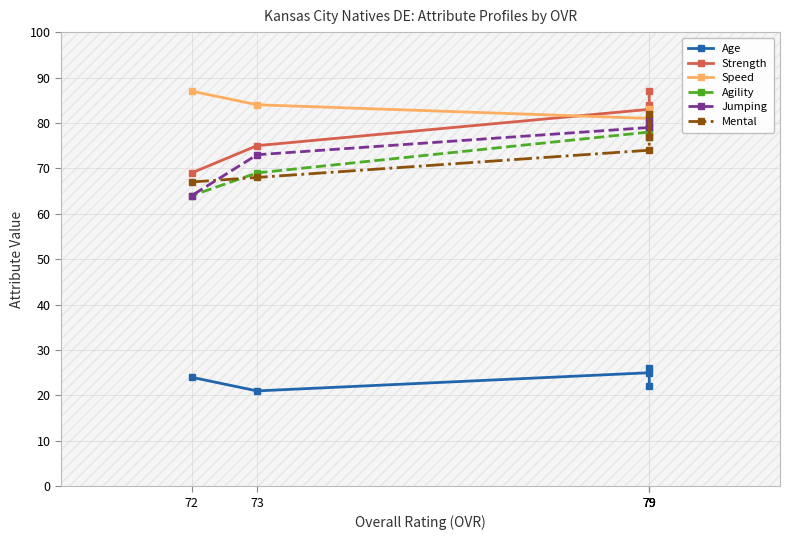

True or false: Mental has a value of 107 at 79.

False